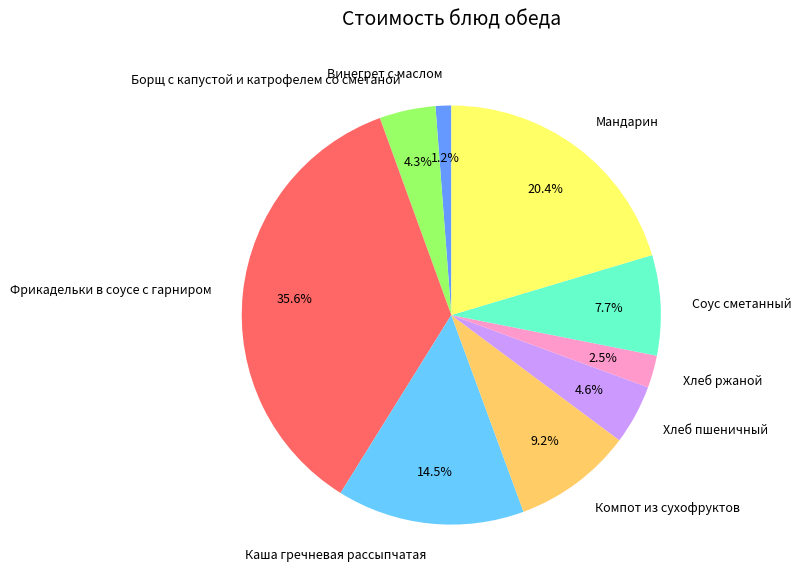

Which slice is the largest?

Фрикадельки в соусе с гарниром